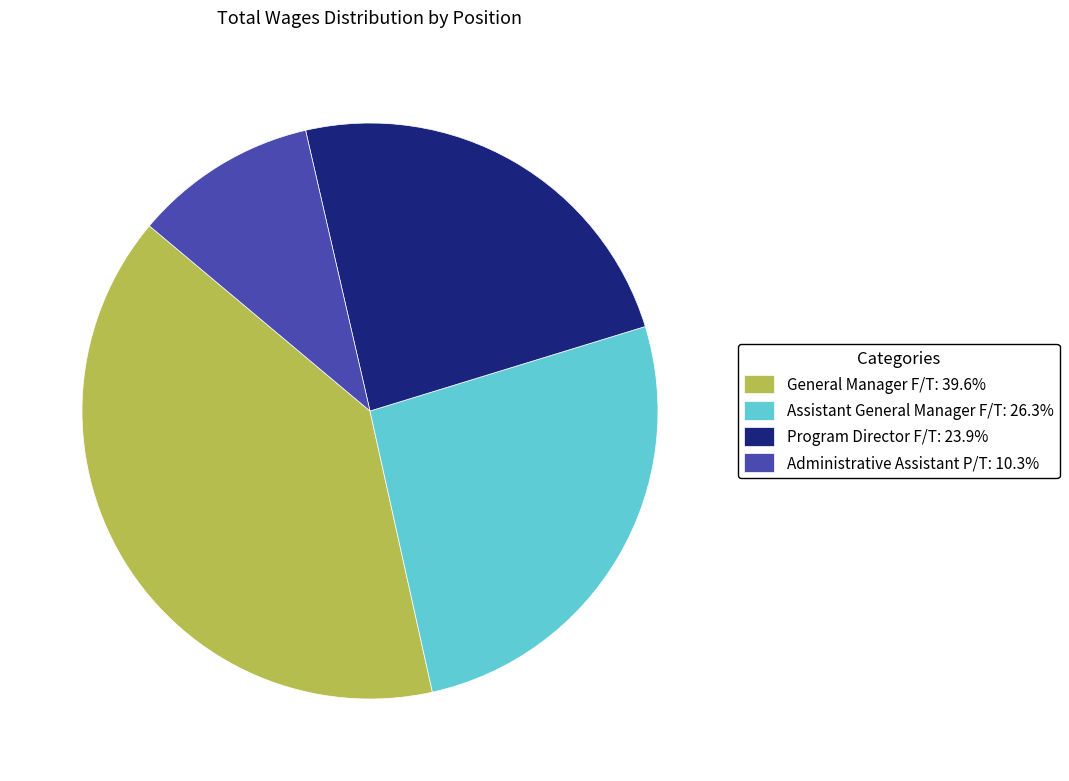

Is Program Director F/T: 23.9% the majority of the pie?

No